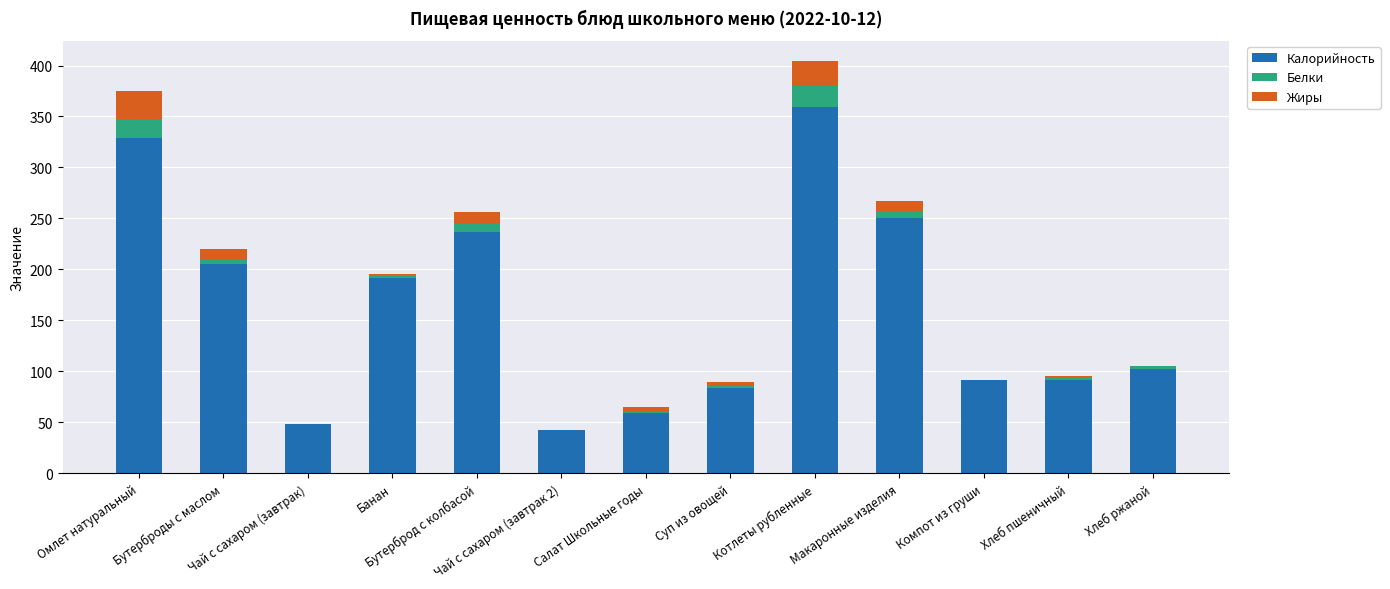

Does the chart contain stacked bars?

Yes